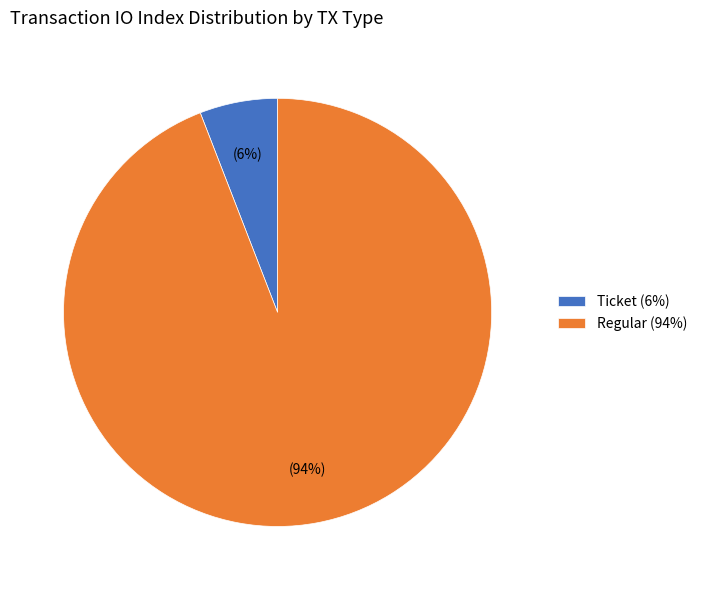

To the nearest percent, what percentage of the pie is Regular (94%)?

94%